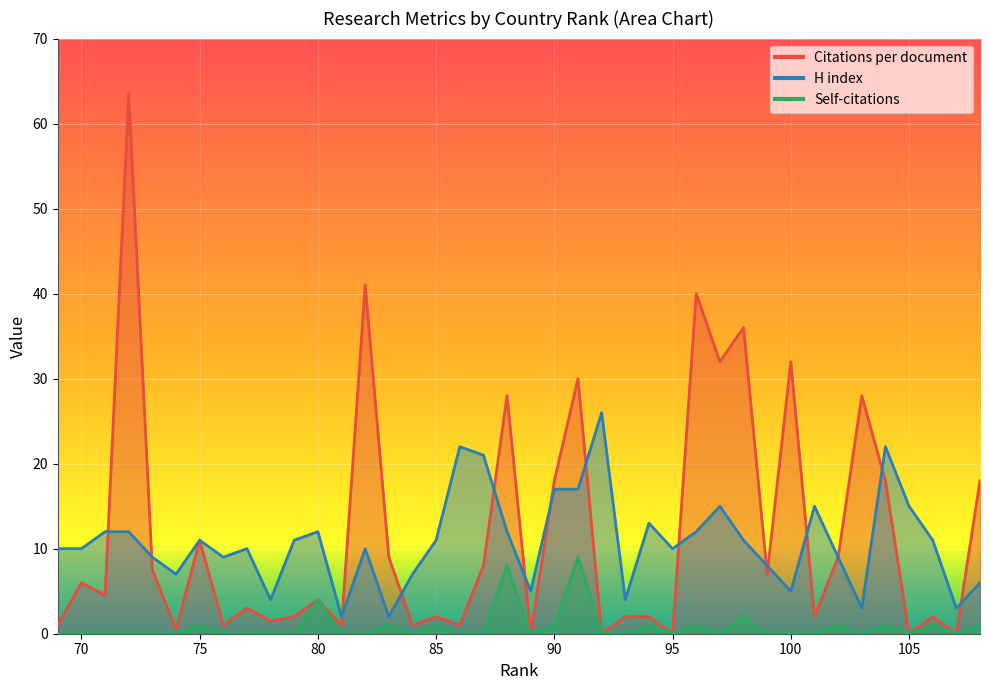

Between 108 and 74, which series saw the biggest shift?

Citations per document